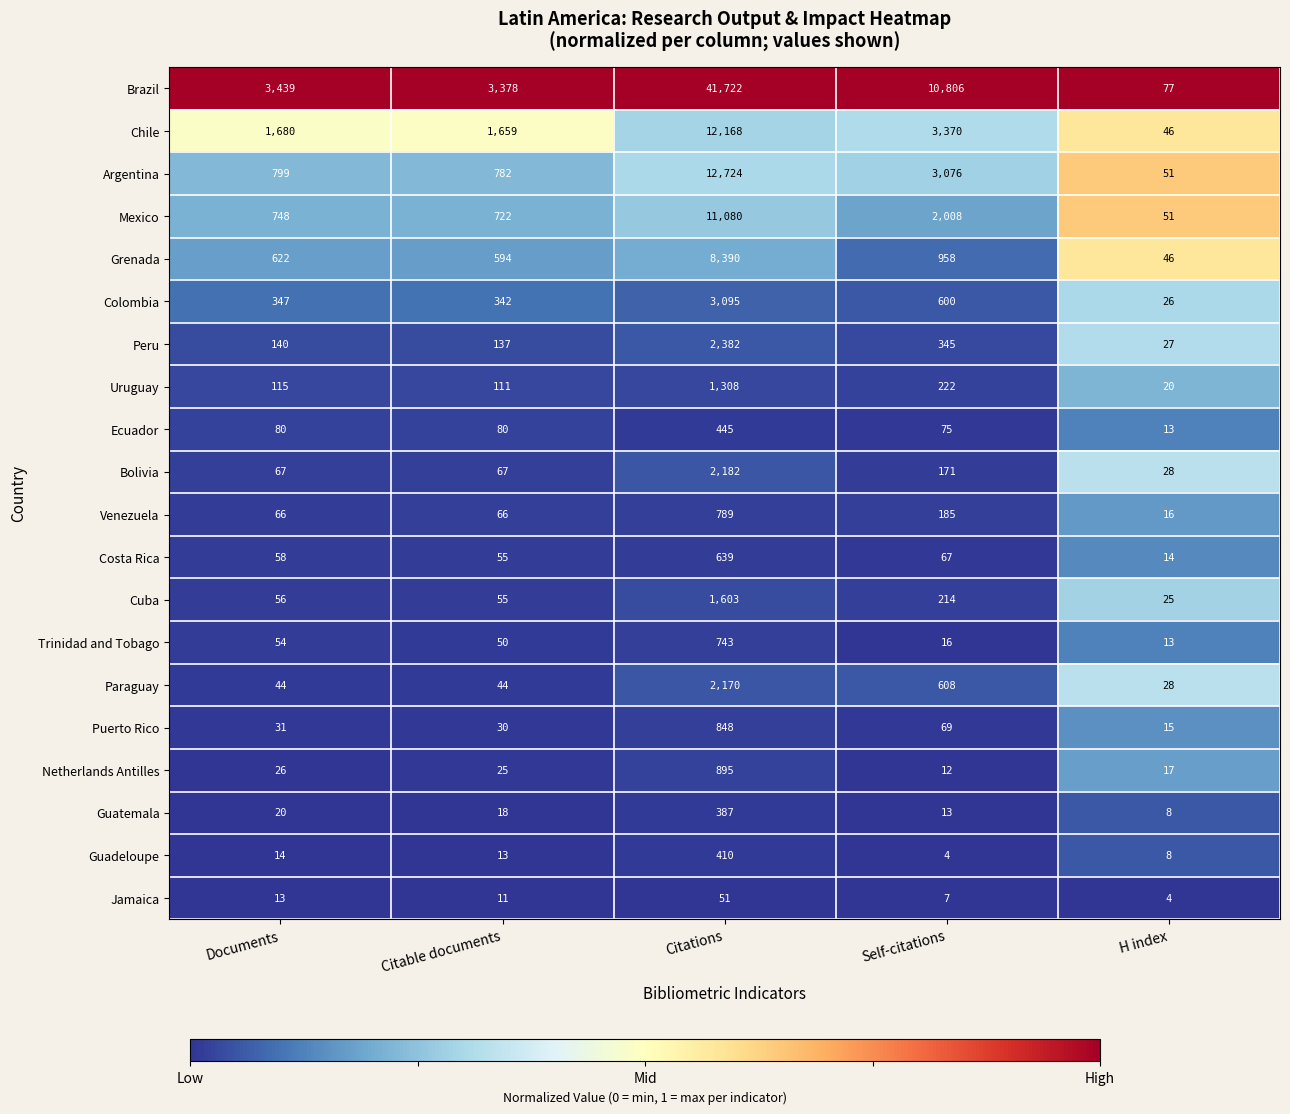

Is the value of Colombia at Self-citations greater than the value of Chile at H index?

Yes